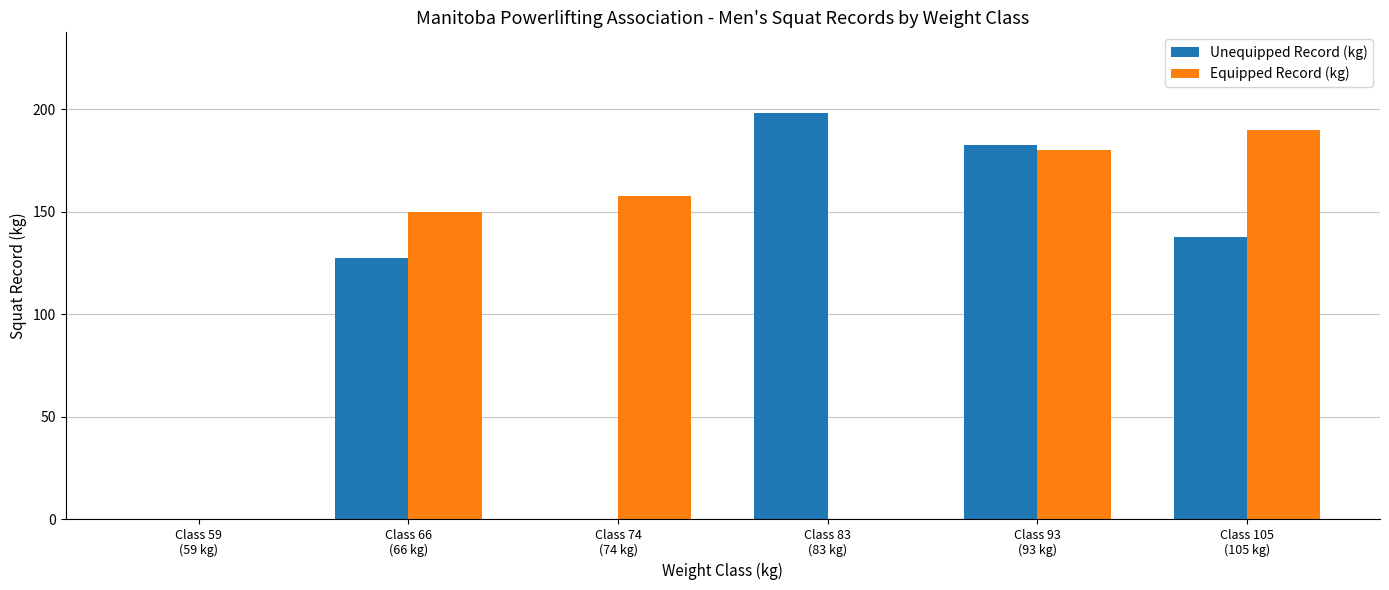

What is the maximum value for Equipped Record (kg)?

190.0